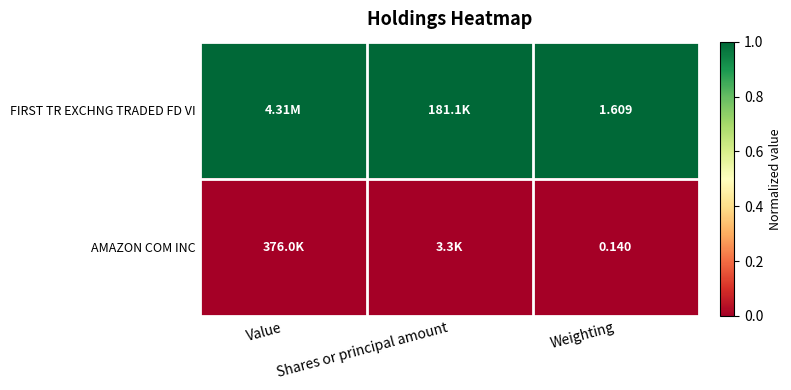

At Shares or principal amount, list the series in order from largest to smallest.

FIRST TR EXCHNG TRADED FD VI, AMAZON COM INC